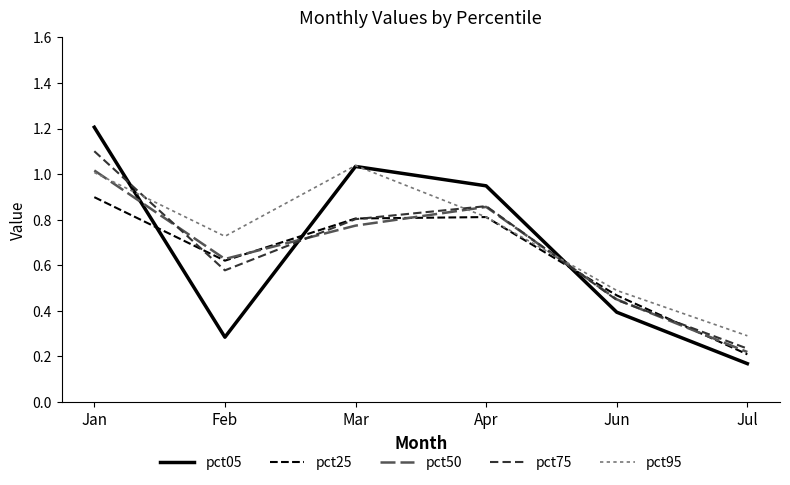

At which label does pct50 reach its peak?

Jan